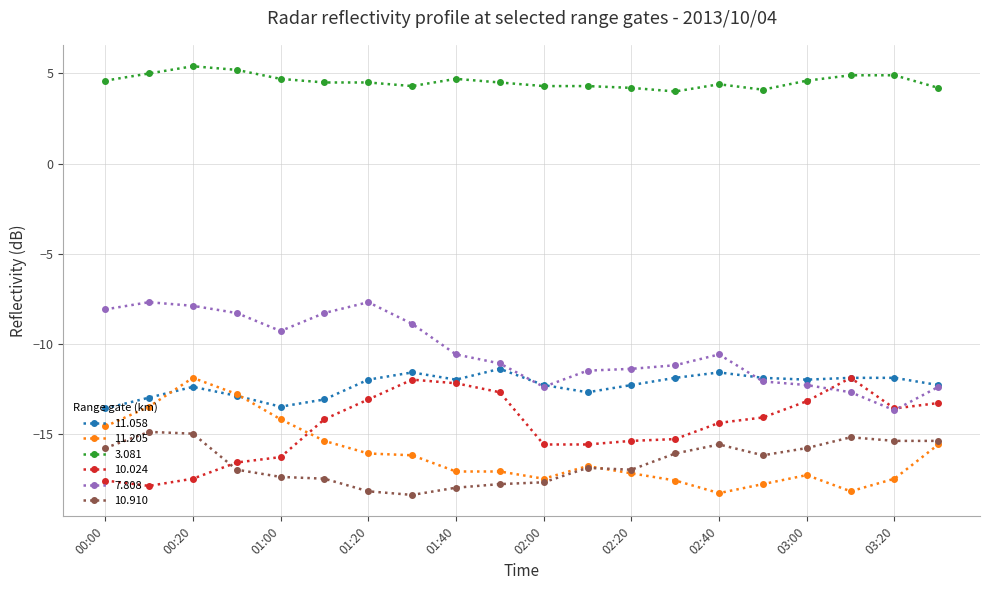

What is the sum of all 10.024 values?

-292.5